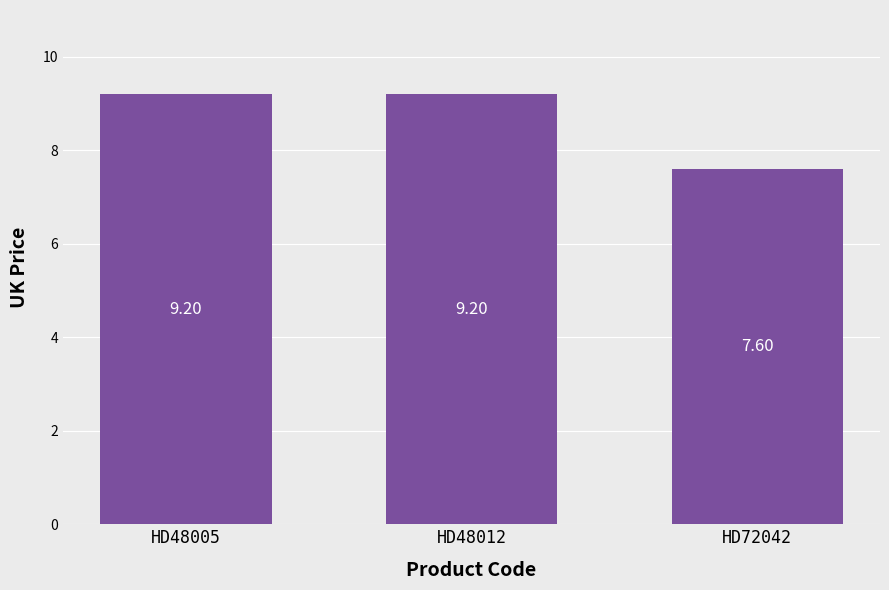

Count the values in the range 7 to 9.

1